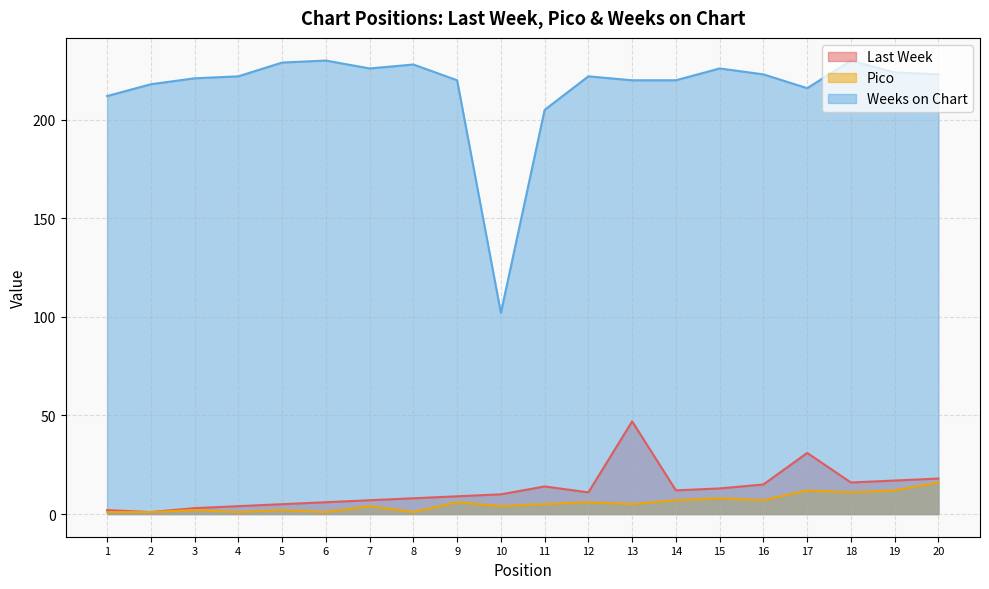

True or false: Last Week has a value of 6 at 18.

False